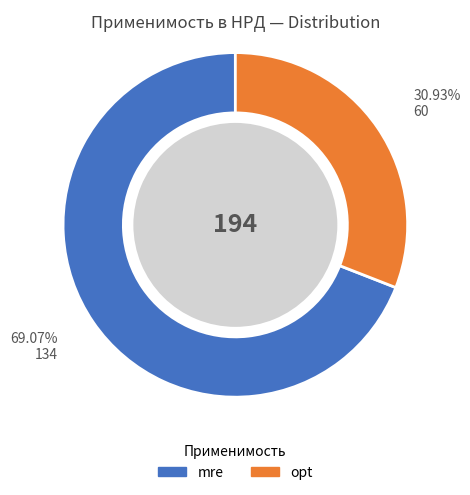

How much of the chart is everything except opt?

69.1%